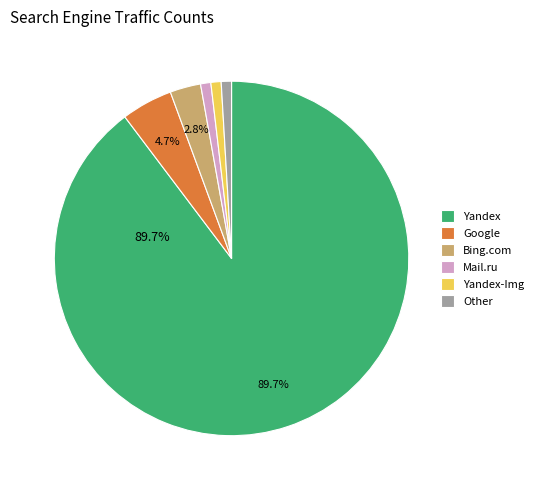

True or false: Google accounts for 5% of the total.

True